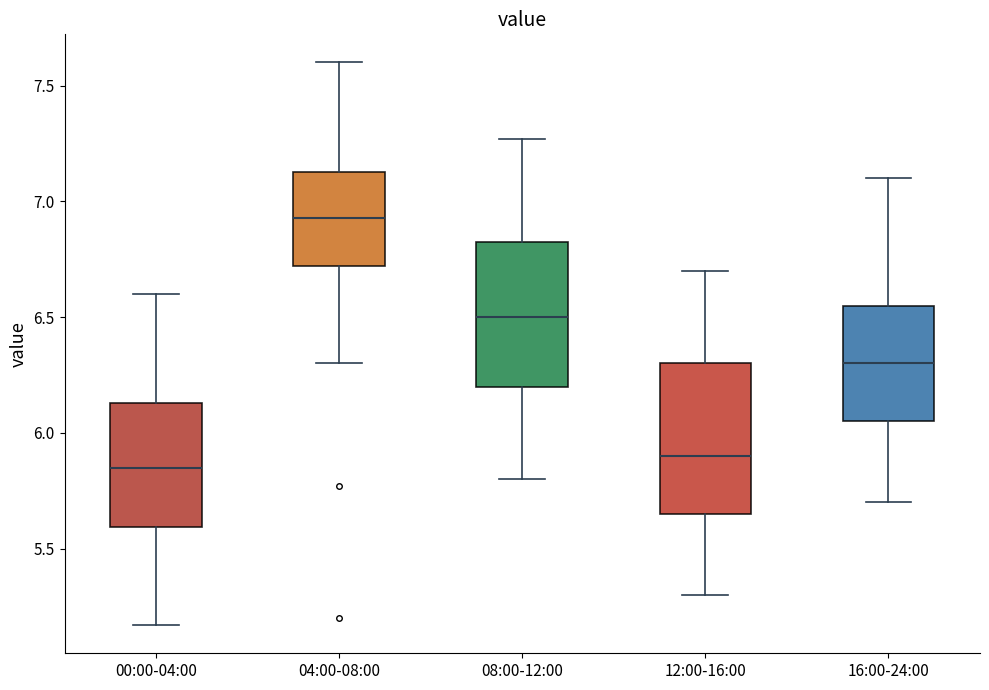

Where does the upper whisker of the box for 08:00-12:00 end on the y-axis? The values are not printed on the chart, so give them approximately, as read against the axis.

7.25